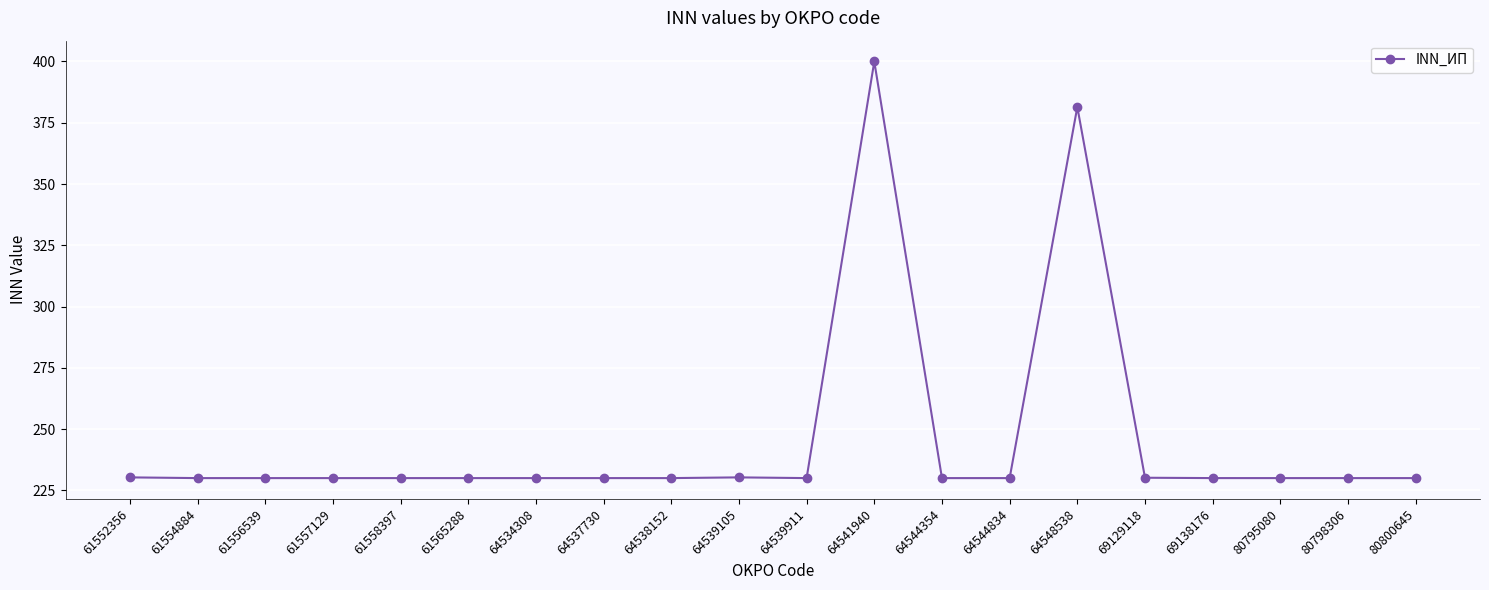

What is the change in value from 64541940 to 69138176?

-170.0